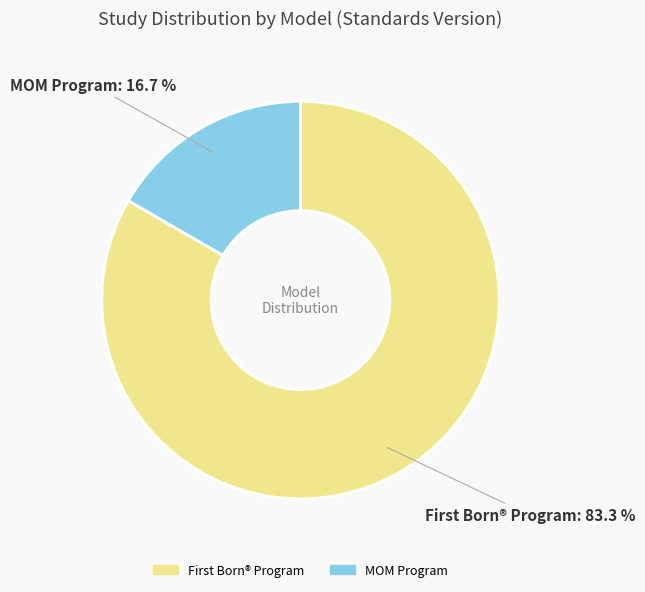

How many slices are in this pie chart?

2